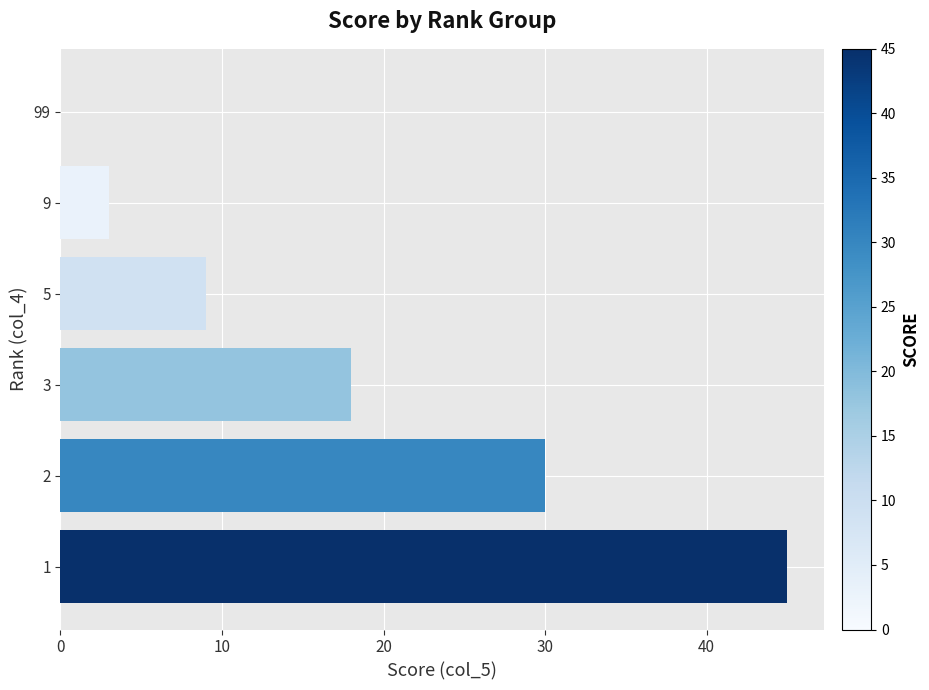

Is it true that the value at 99 is -23?

False